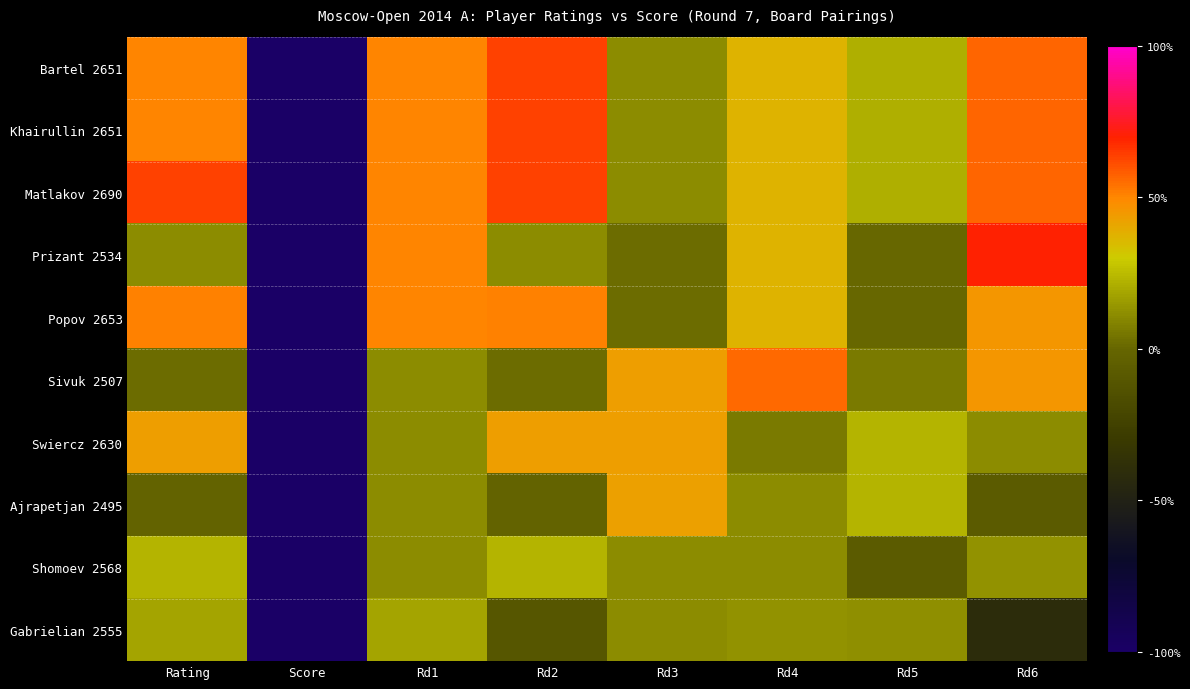

Which series has the largest total across all categories?

Matlakov 2690